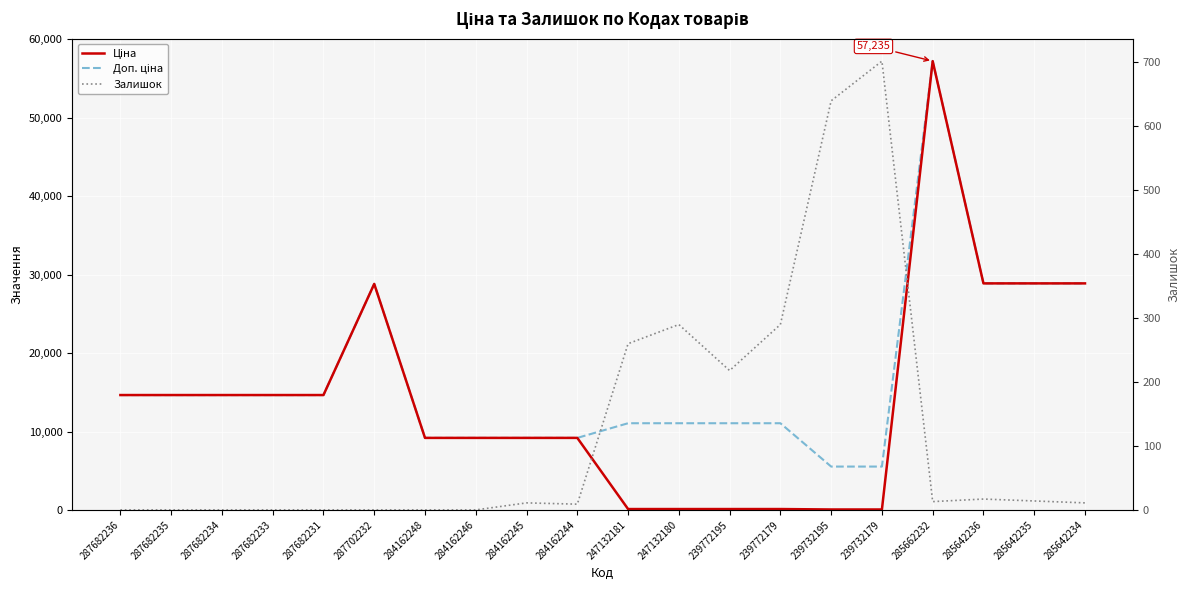

How many intersections are there between Залишок and Ціна?

2